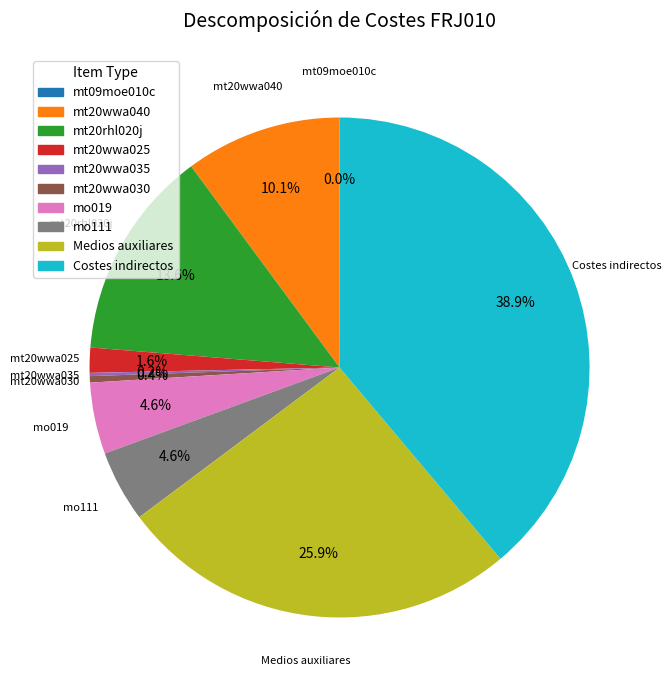

What portion of the pie excludes mt20wwa030?

99.6%